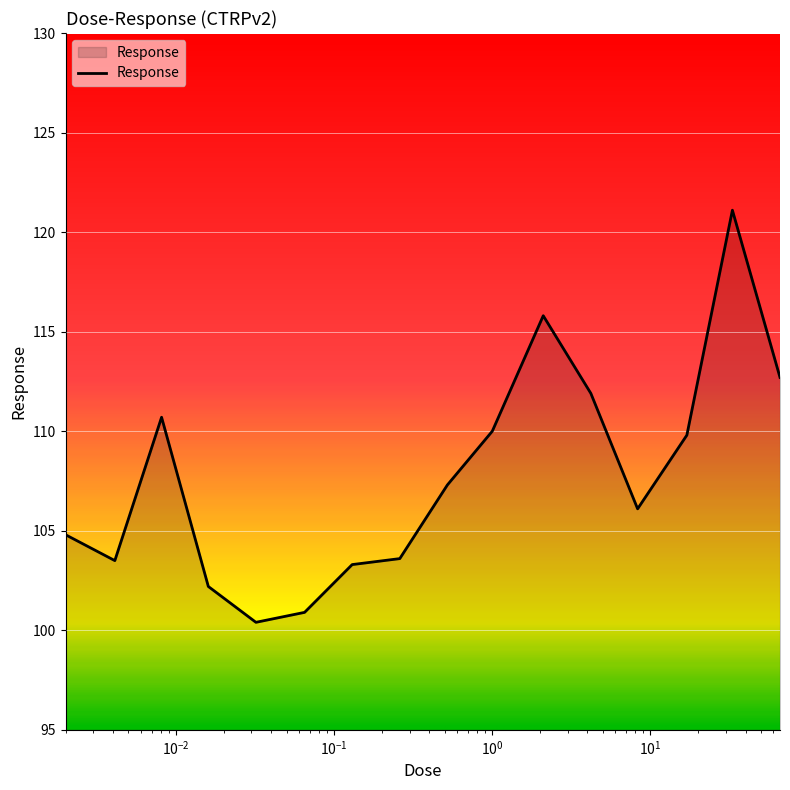

What is the minimum value shown in the chart?

100.4